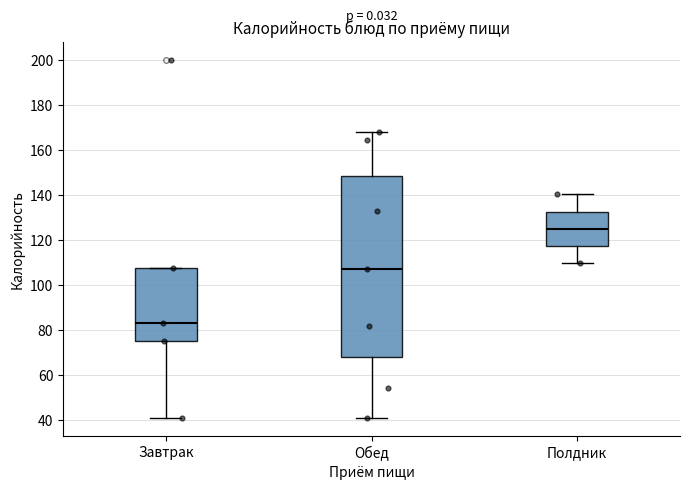

Reading left to right, read every box against the y-axis: the position of its median line, the range the box covers, and the ends of its whiskers. The values are not printed on the chart, so give them approximately, as read against the axis.

Завтрак: median 82, box 74 to 108, whiskers 40 to 108
Обед: median 106, box 68 to 148, whiskers 40 to 168
Полдник: median 124, box 118 to 132, whiskers 110 to 140